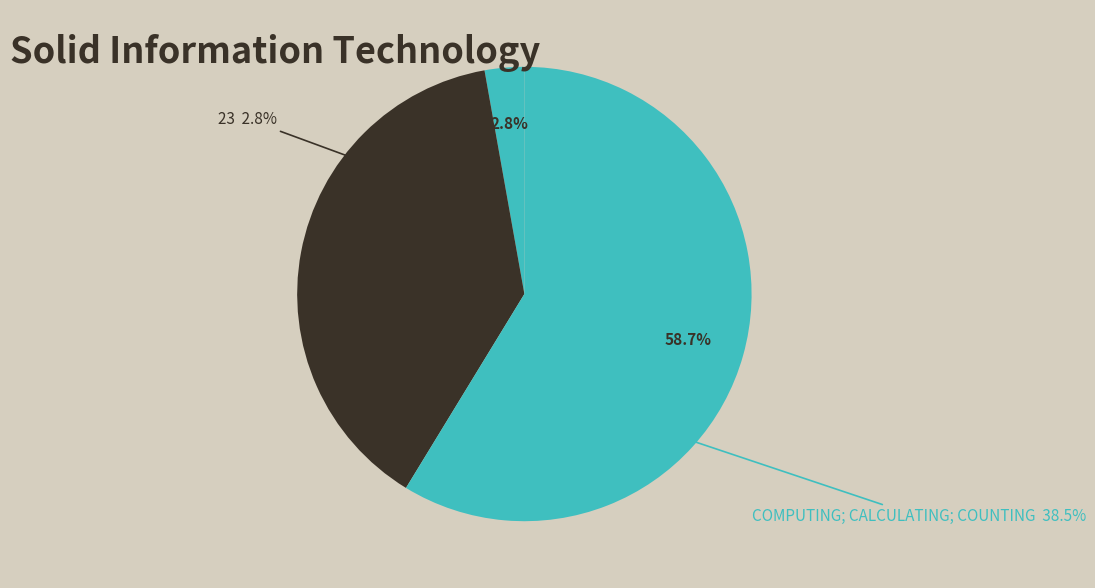

To the nearest percent, what percentage of the pie is 23?

3%